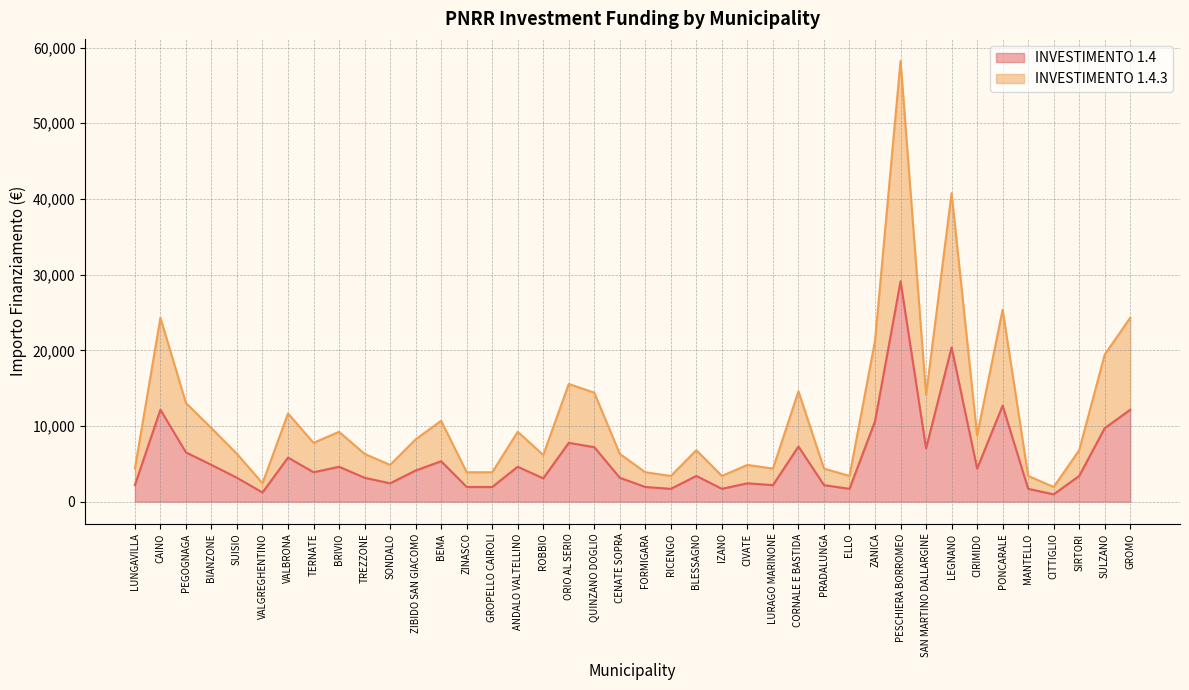

Which series has the largest total across all categories?

1.4.3